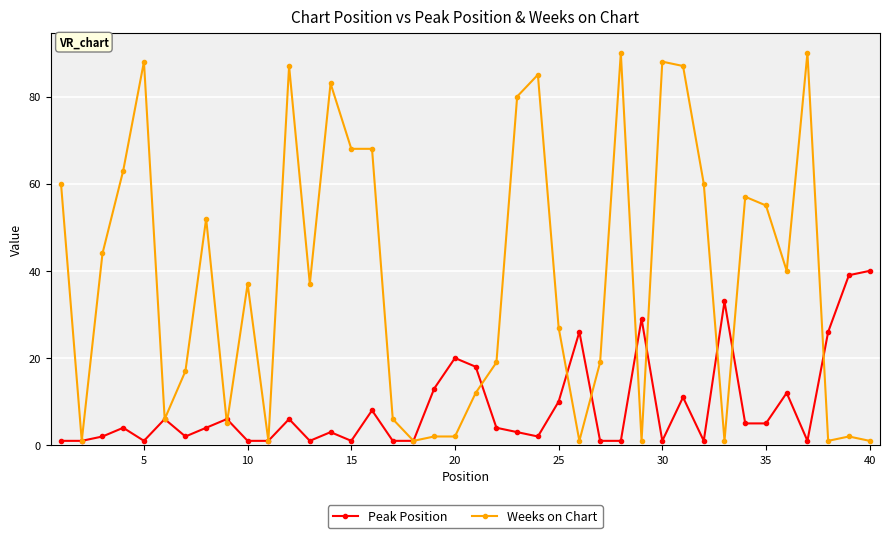

List the series in order of their overall mean, lowest first.

Peak Position, Weeks on Chart